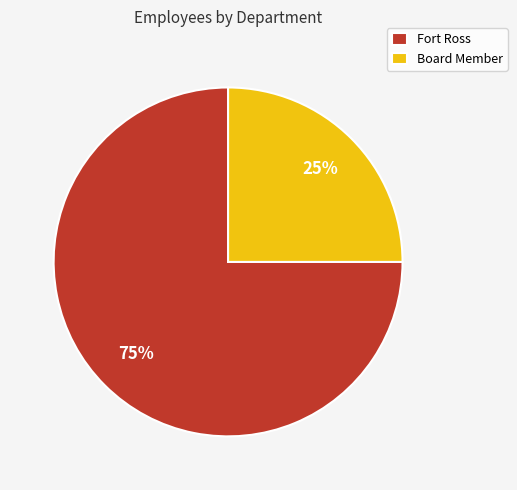

Does any single category account for the majority?

Yes